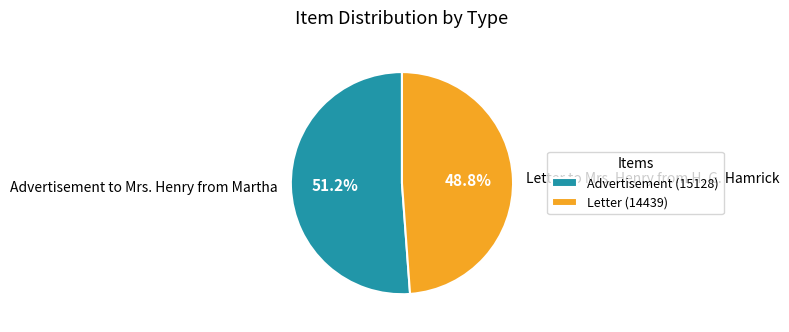

Rank the categories by value from highest to lowest.

Advertisement to Mrs. Henry from Martha, Letter to Mrs. Henry from H. G. Hamrick